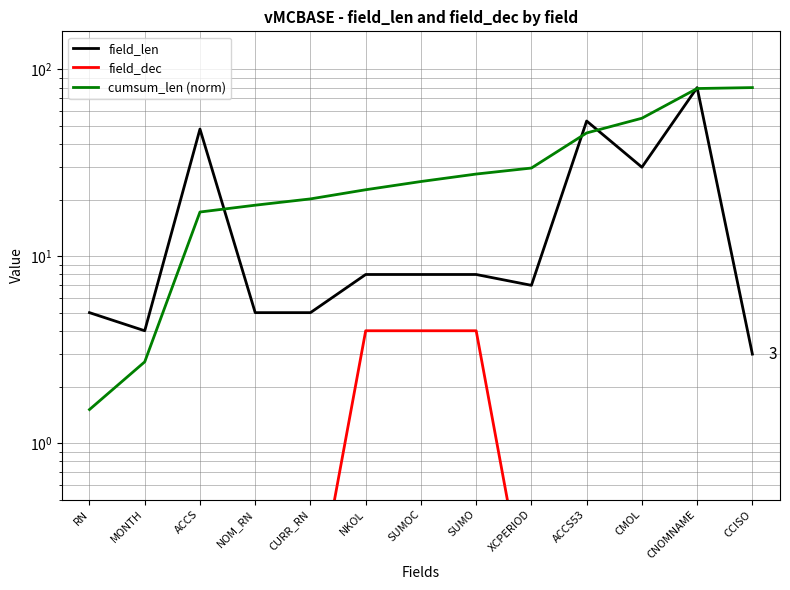

What is the difference between the highest and lowest values at SUMOC?

21.2